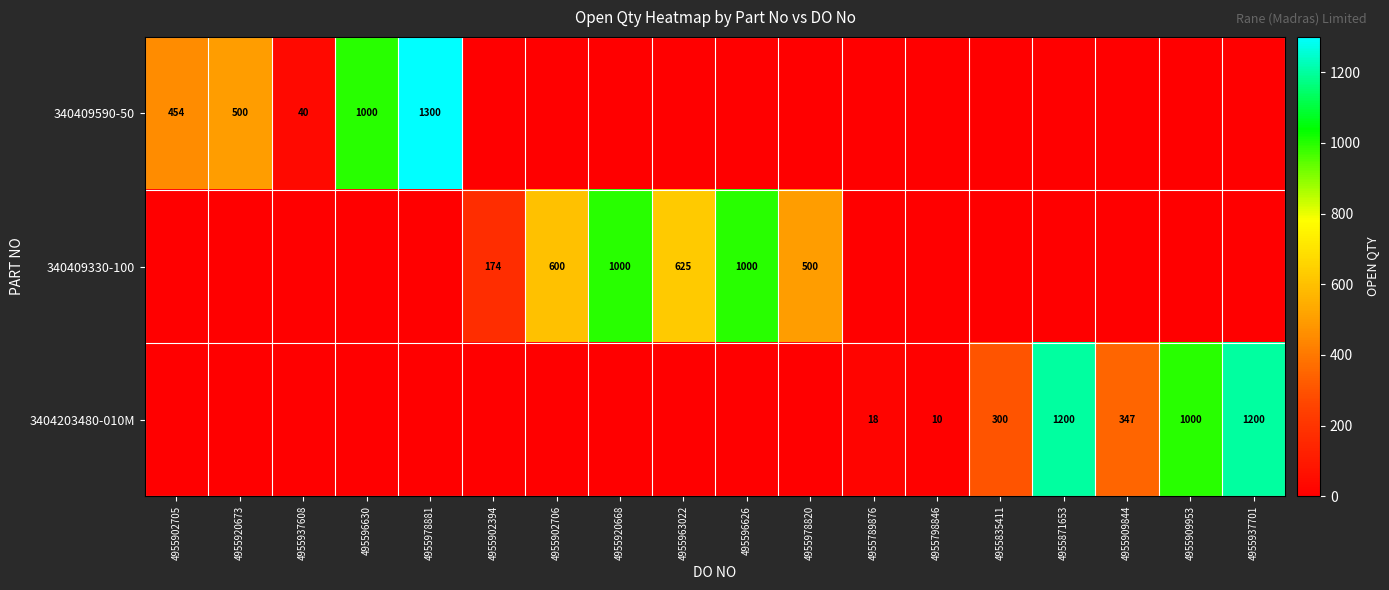

True or false: 340409330-100 has a value of 625 at 4955963022.

True